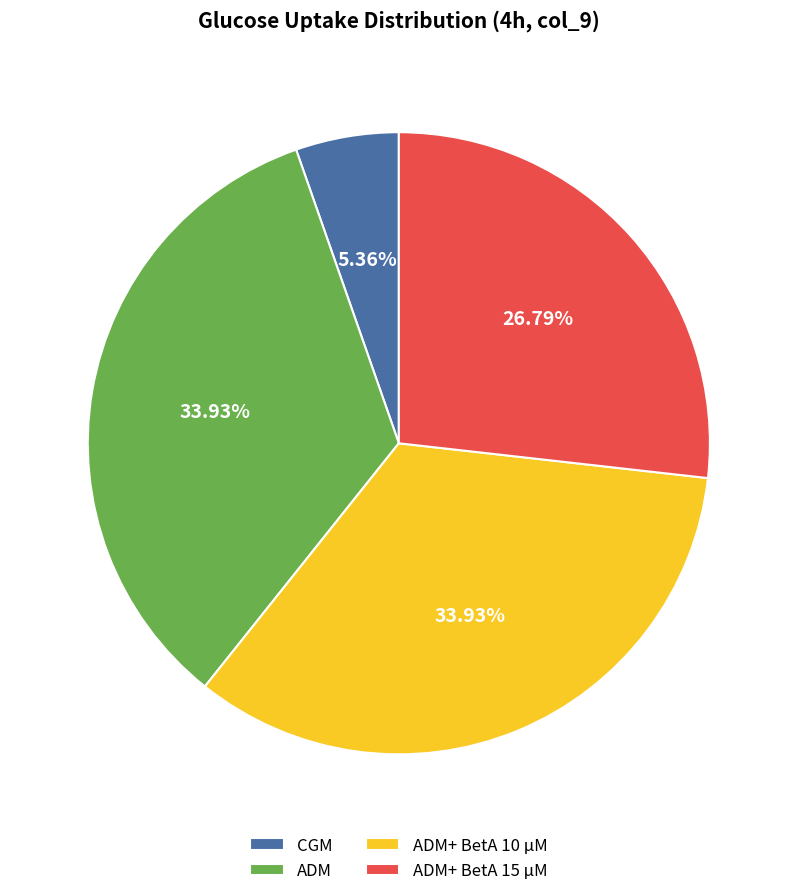

What is the smallest slice in the pie chart?

CGM